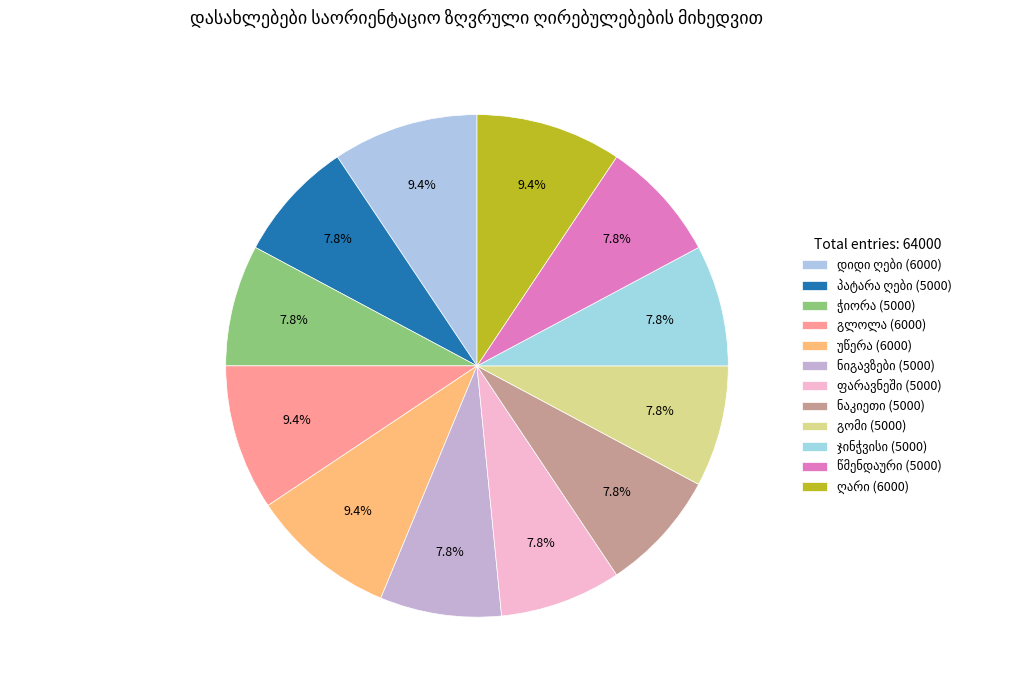

Does any single category account for the majority?

No